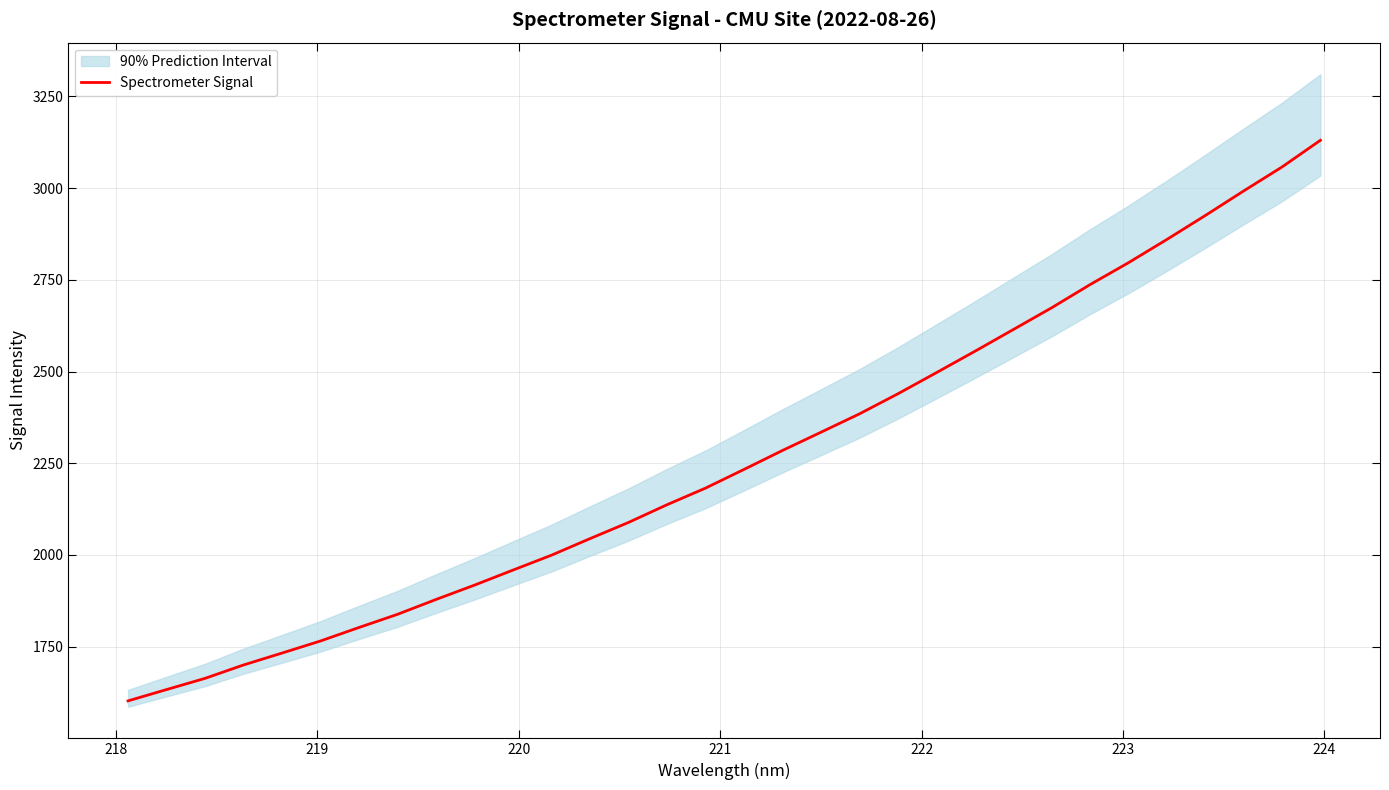

What is the minimum value shown in the chart?

1602.3